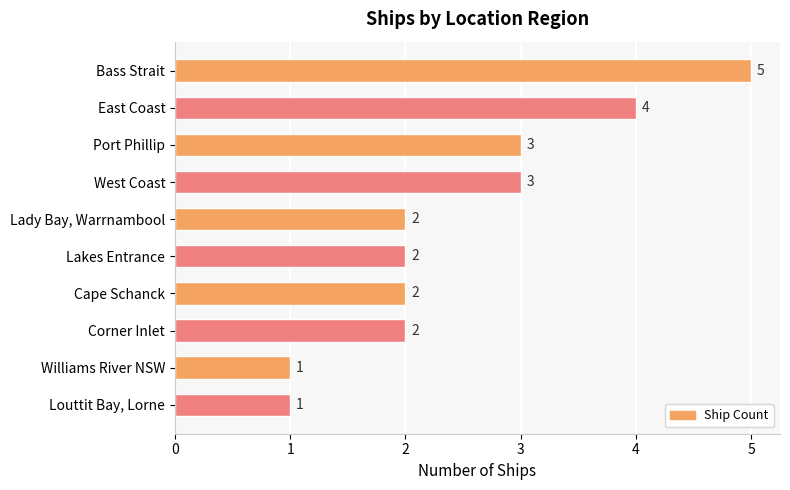

Is it true that the value at Louttit Bay, Lorne is 1?

True